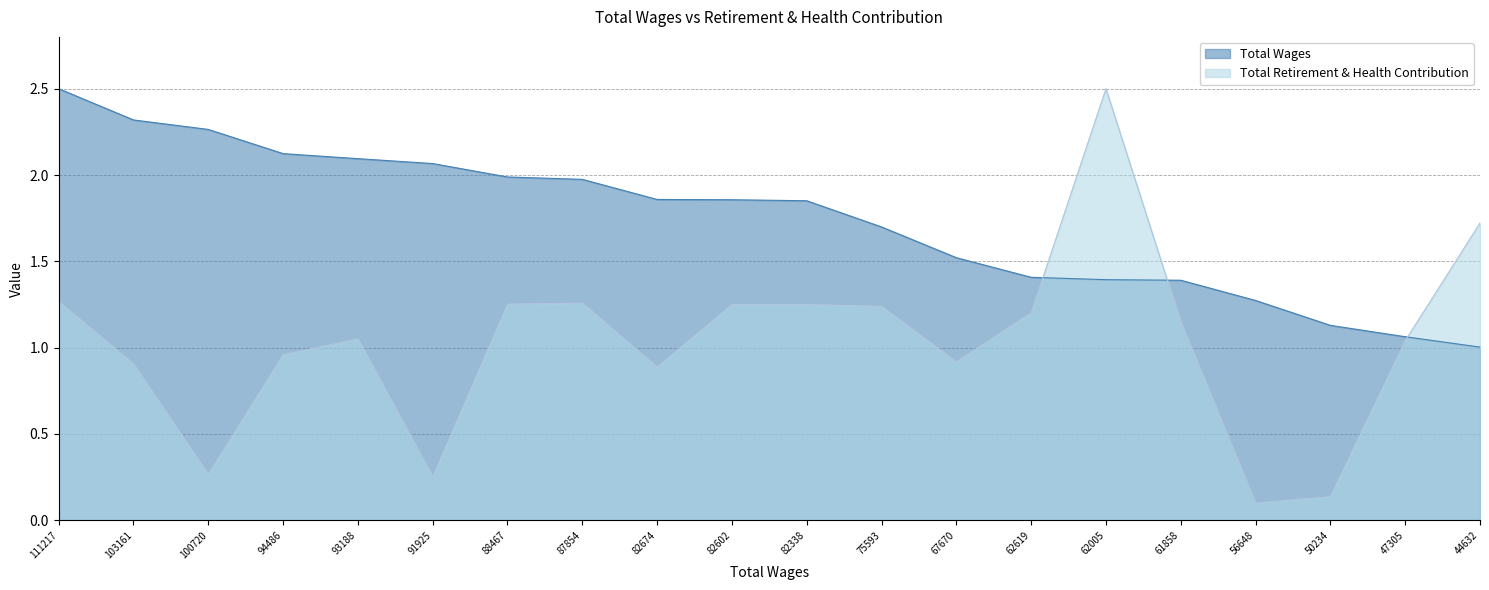

Where is the first local minimum for Total Retirement & Health Contribution?

100720